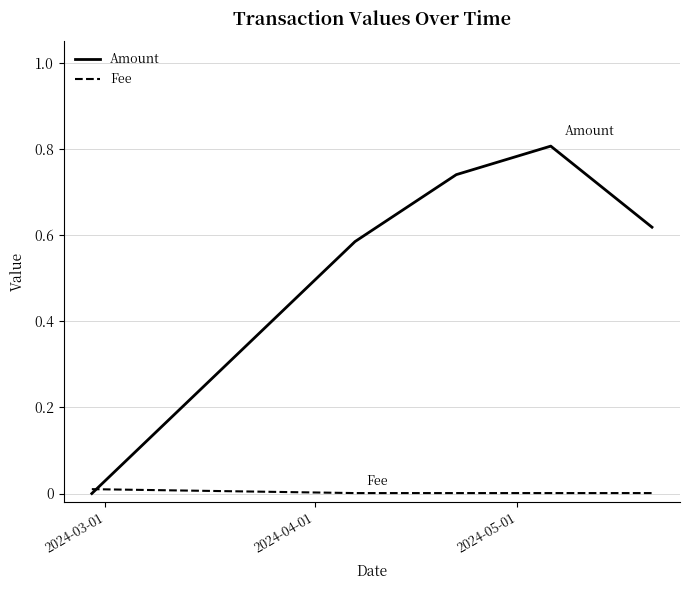

List the series in order of their peak value, lowest first.

Fee, Amount